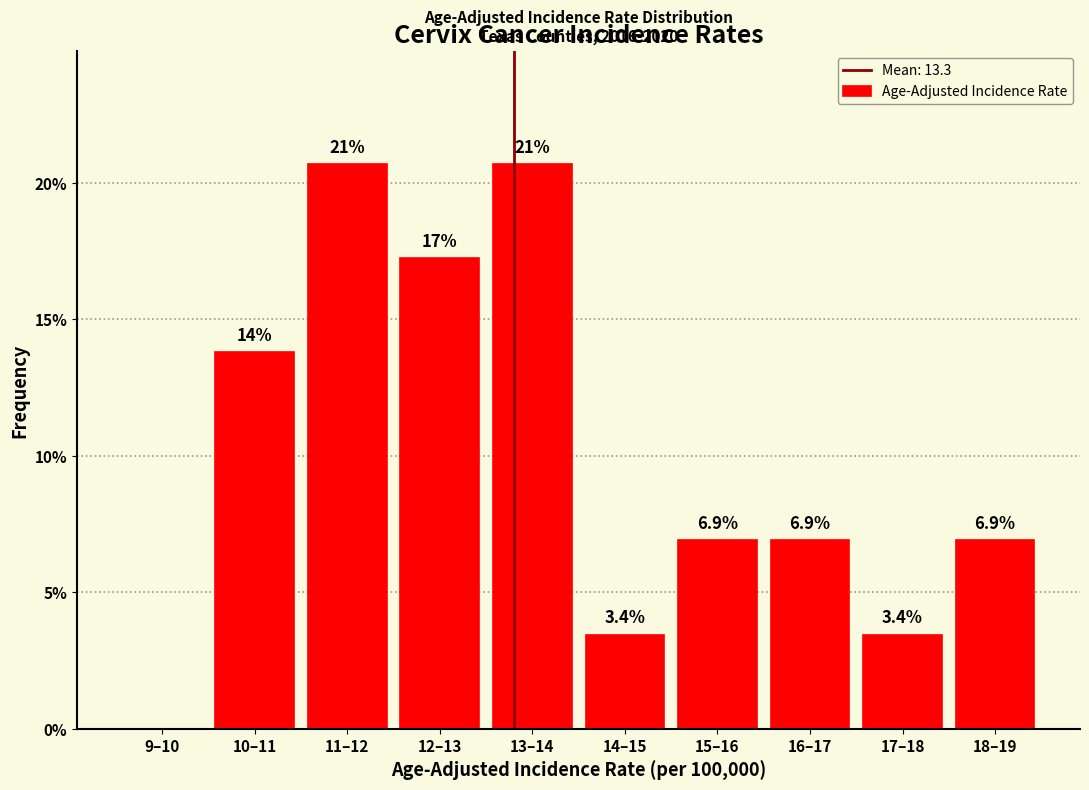

Reading right to left, what are all the values shown in this chart?

18–19=6.9	17–18=3.4	16–17=6.9	15–16=6.9	14–15=3.4	13–14=20.7	12–13=17.2	11–12=20.7	10–11=13.8	9–10=0.0